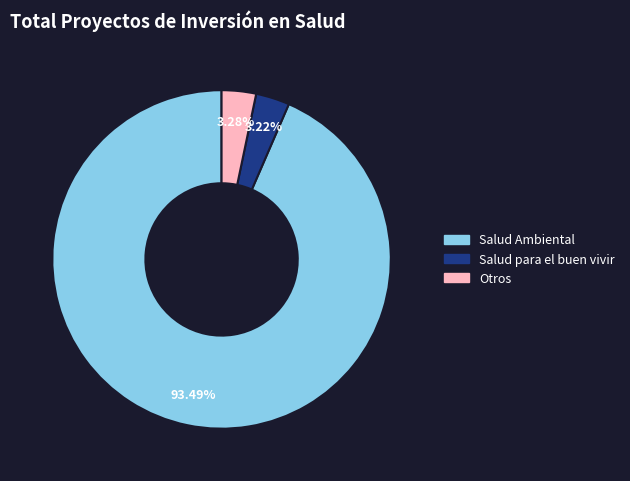

Is there a majority slice in this chart?

Yes